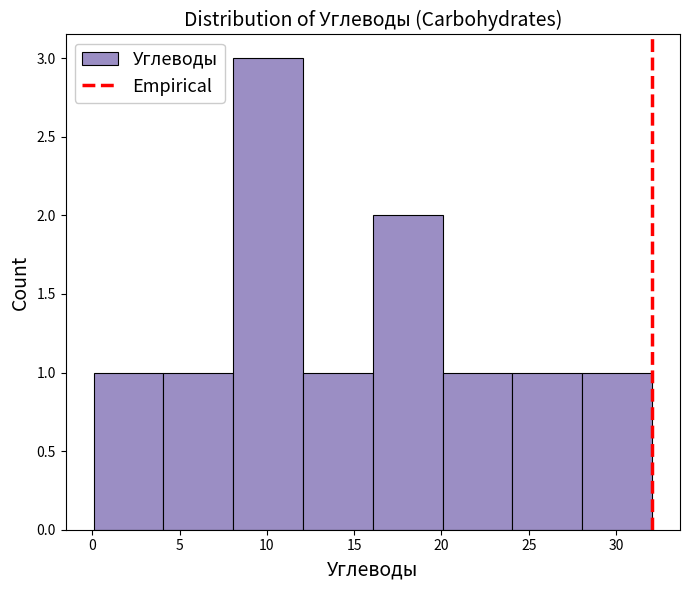

Reading left to right, list every bar in this chart as the range it spans on the x-axis followed by its height. Neither the bar edges nor the heights are printed on the chart, so give them approximately, as read against the axes.

0 to 4: 1
4 to 8: 1
8 to 12: 3
12 to 16: 1
16 to 20: 2
20 to 24: 1
24 to 28: 1
28 to 32: 1